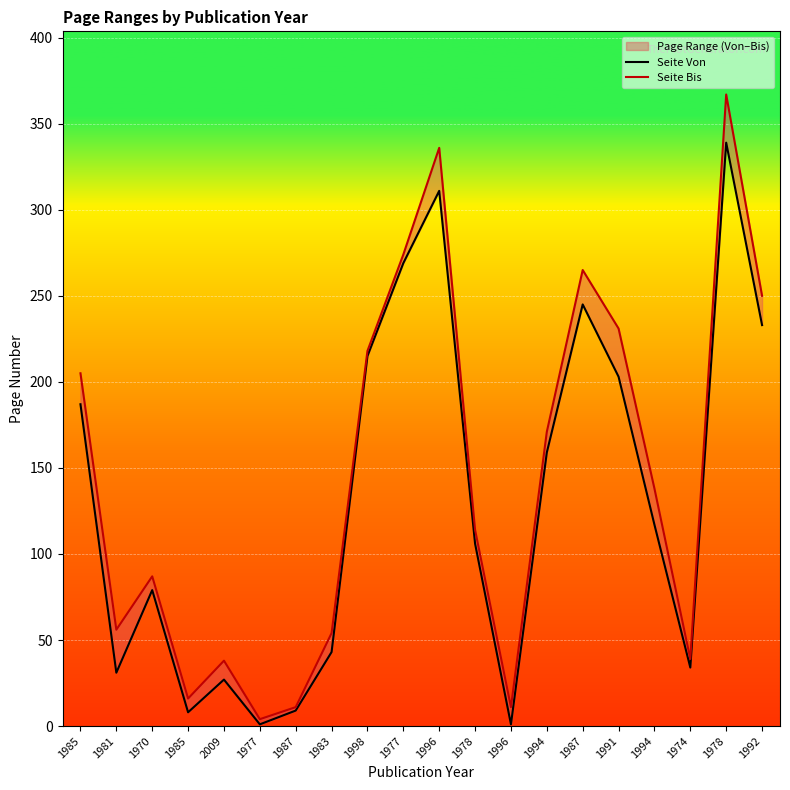

Reading left to right, extract all data points from this chart.

Seite Von: 187	31	79	8	27	1	9	43	215	269	311	106	1	159	245	203	117	34	339	233
Seite Bis: 205	56	87	16	38	4	11	54	218	274	336	114	11	171	265	231	138	39	367	250